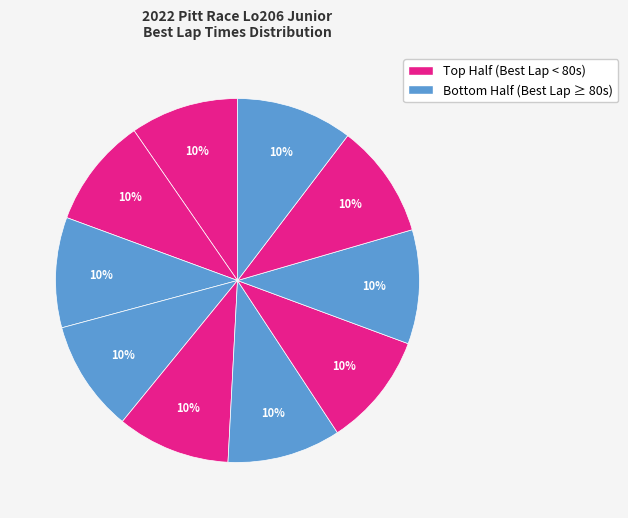

Count the number of slices in the pie.

10